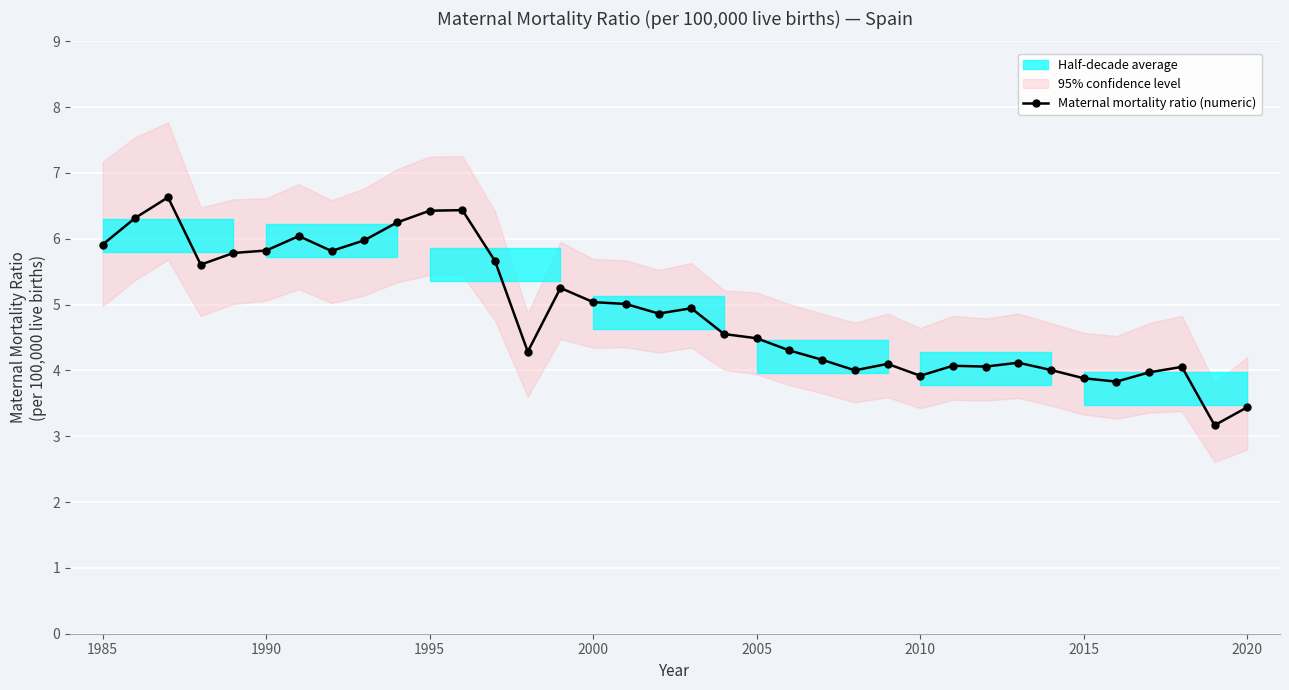

Count the number of values greater than 4.

30